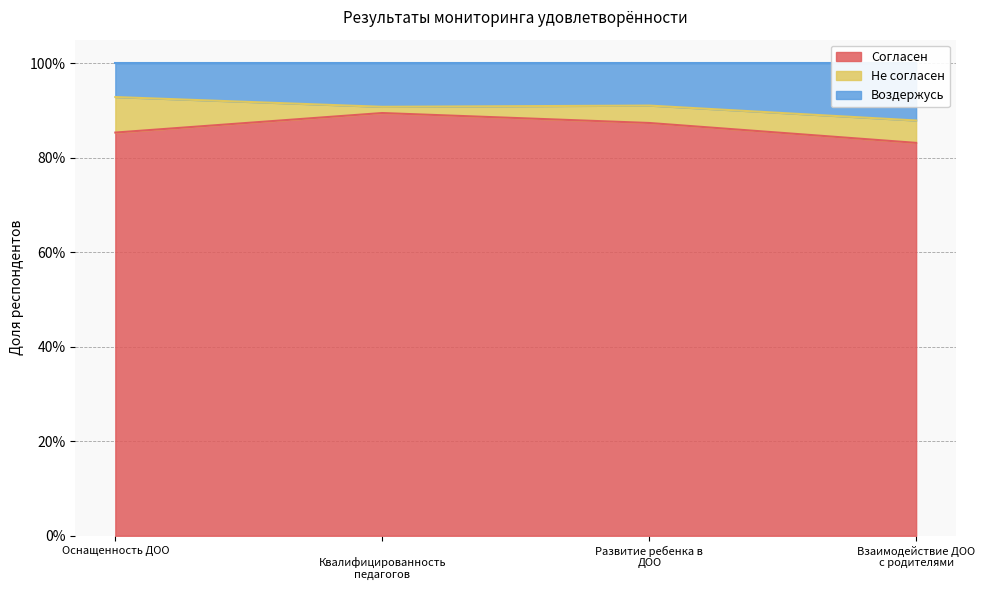

Is the value of Воздержусь at Взаимодействие ДОО с родителями greater than the value of Согласен at Взаимодействие ДОО с родителями?

Yes